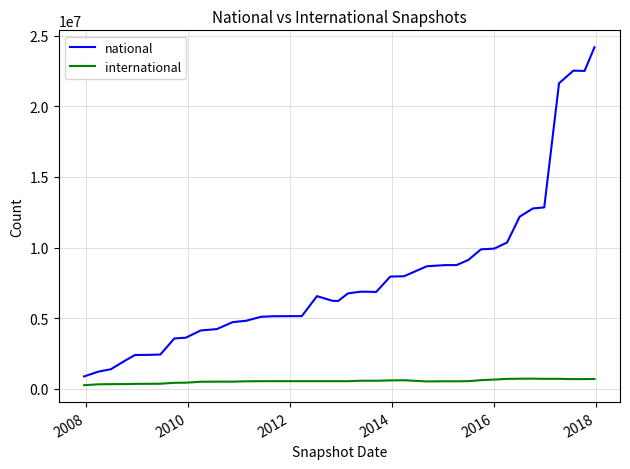

Which series has the largest range (max minus min)?

national